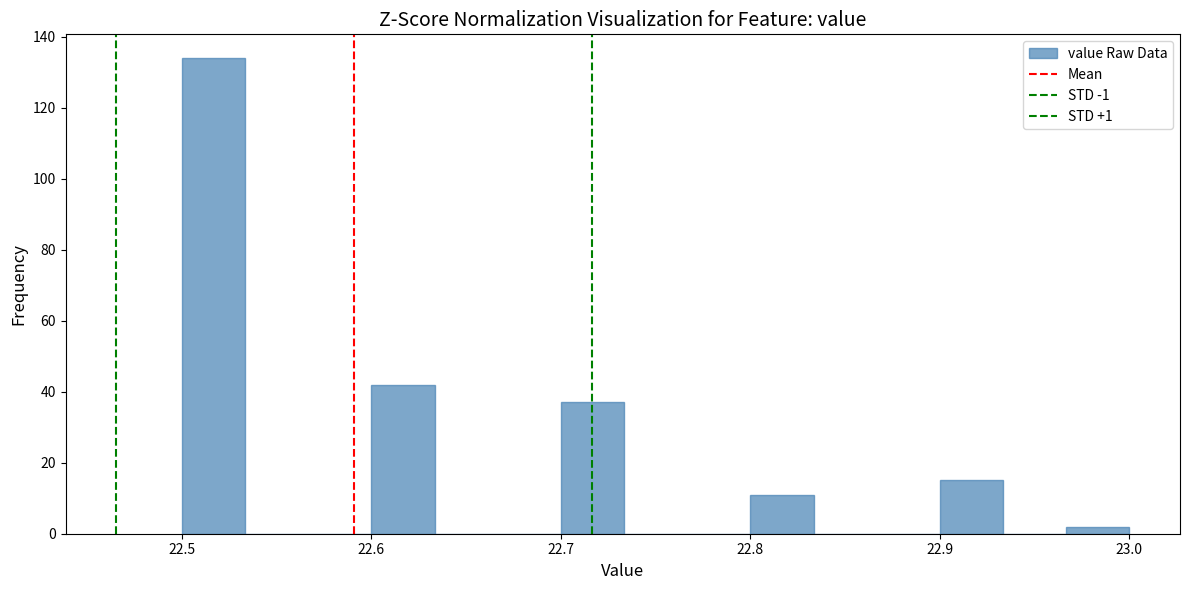

Read against the x-axis, roughly where is the centre of the tallest bar?

22.52